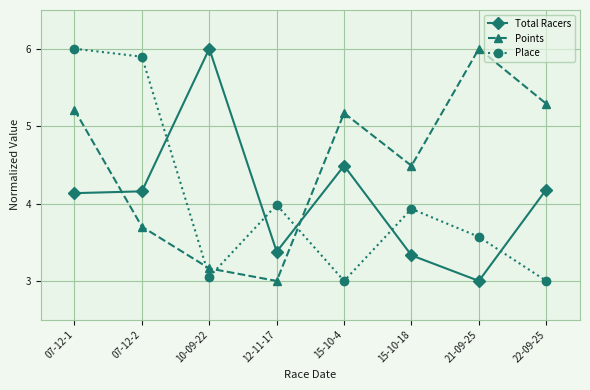

How many values in the Total Racers series exceed 4?

5